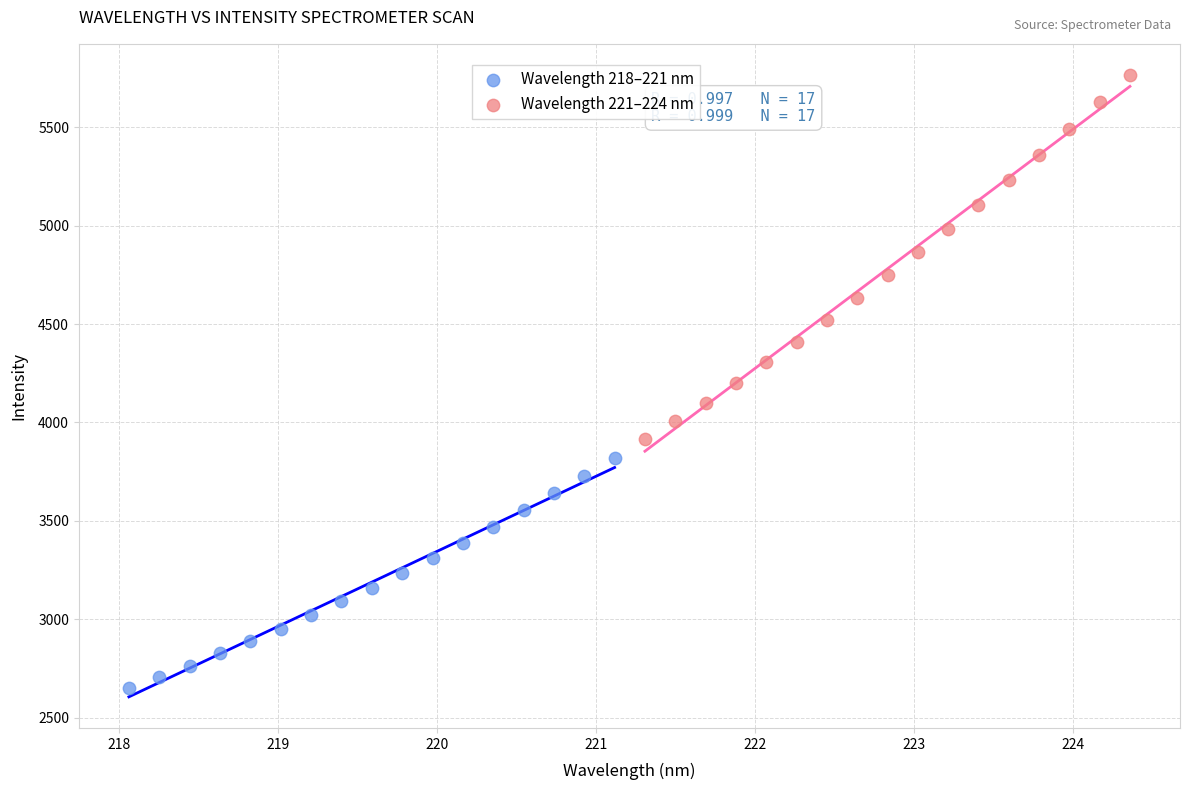

Which series has the widest spread of Y values?

Wavelength 221–224 nm